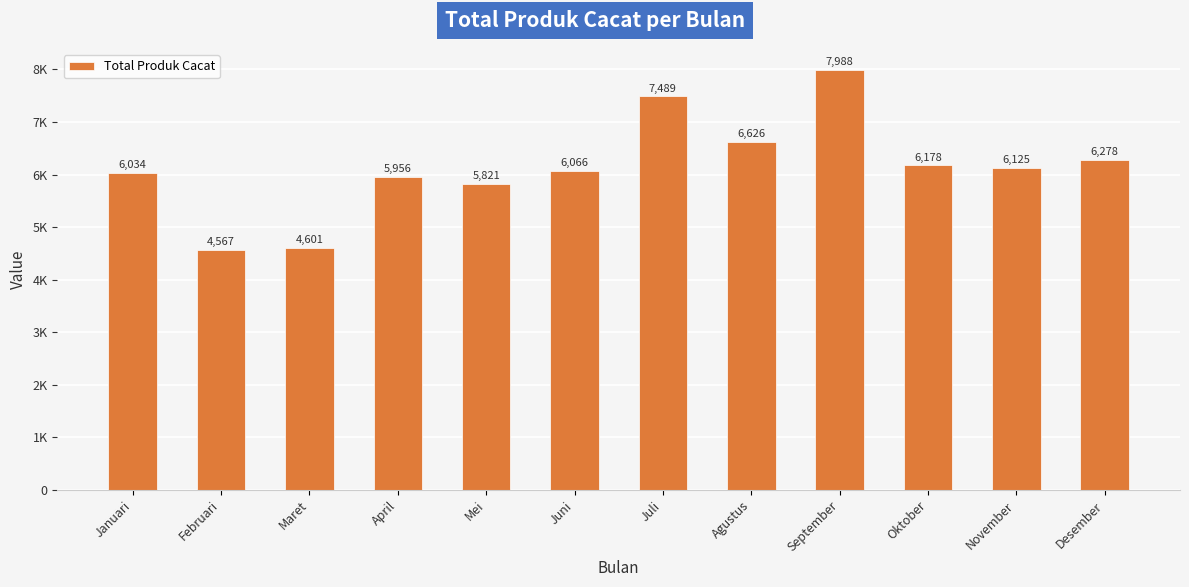

Reading left to right, extract all data points from this chart.

Januari=6034	Februari=4567	Maret=4601	April=5956	Mei=5821	Juni=6066	Juli=7489	Agustus=6626	September=7988	Oktober=6178	November=6125	Desember=6278